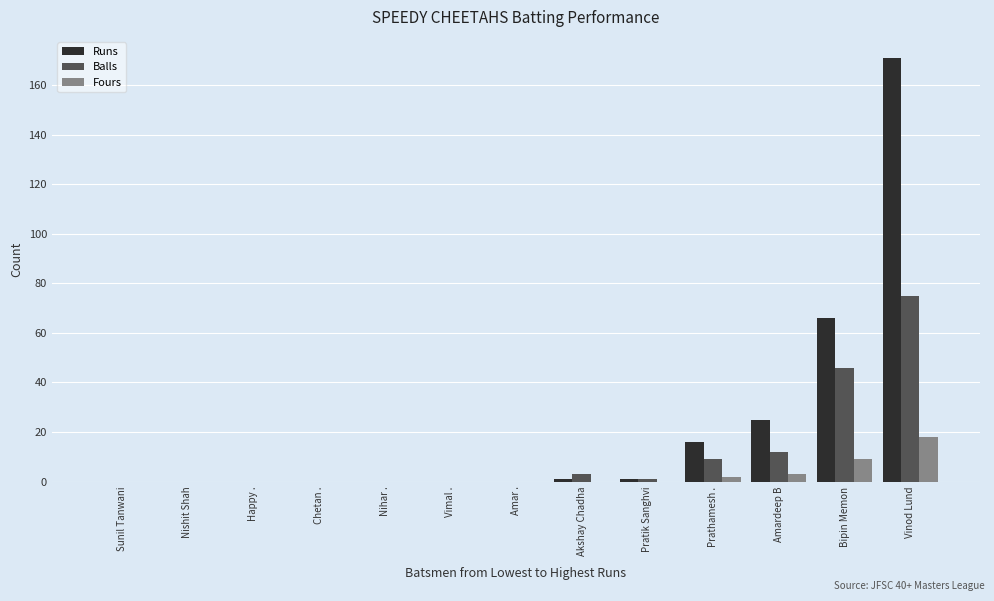

Is the value of Balls at Amardeep B greater than the value of Runs at Vinod Lund?

No